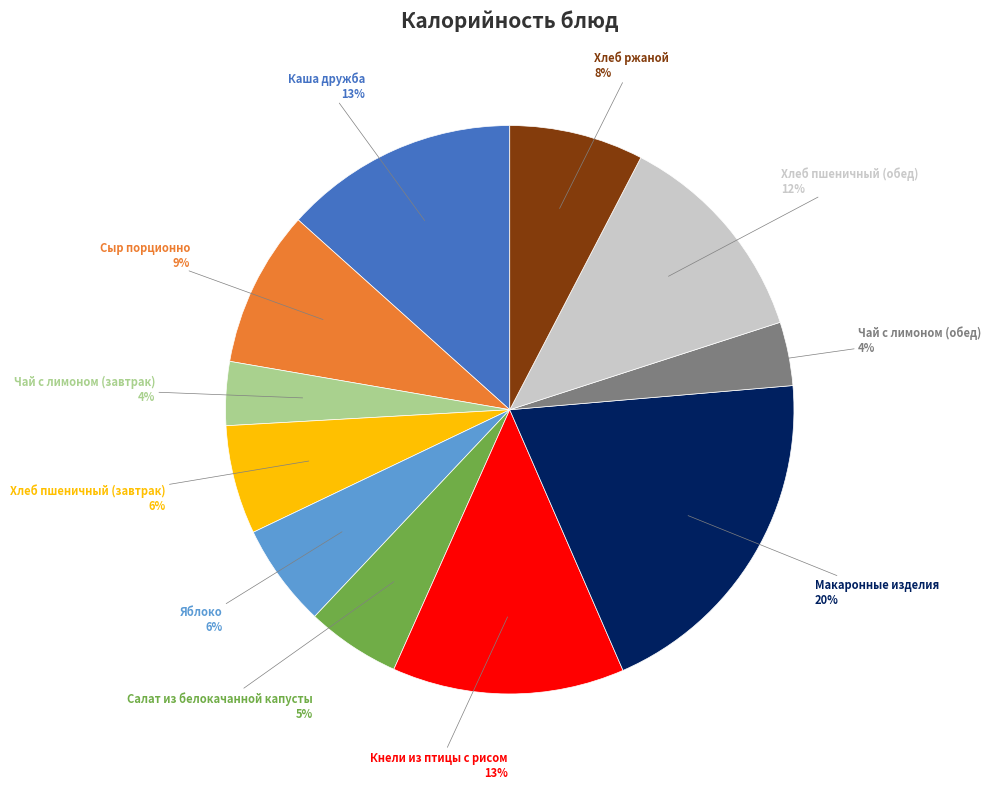

Is there a majority slice in this chart?

No